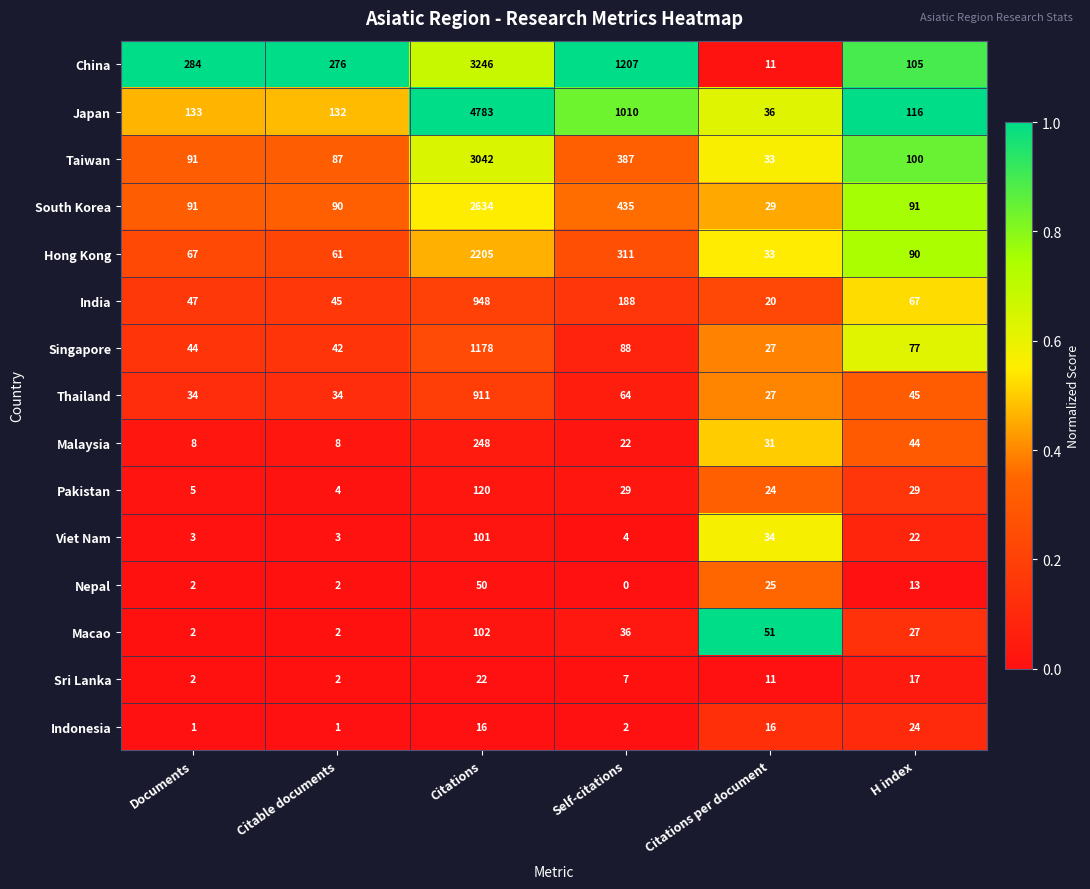

Rank the series at H index from lowest to highest value.

Nepal, Sri Lanka, Viet Nam, Indonesia, Macao, Pakistan, Malaysia, Thailand, India, Singapore, Hong Kong, South Korea, Taiwan, China, Japan